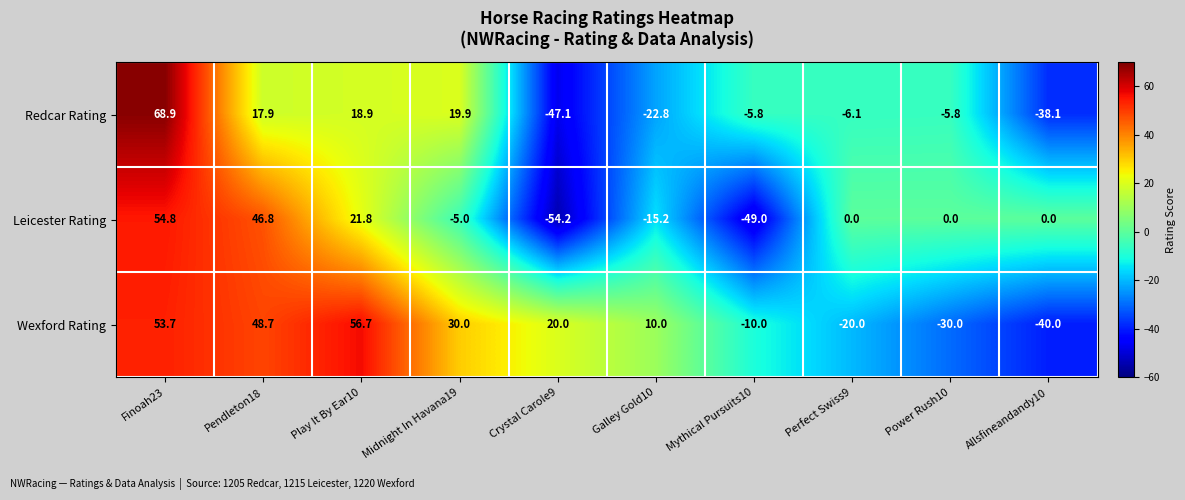

At which category is the sum across all series the highest?

Finoah23